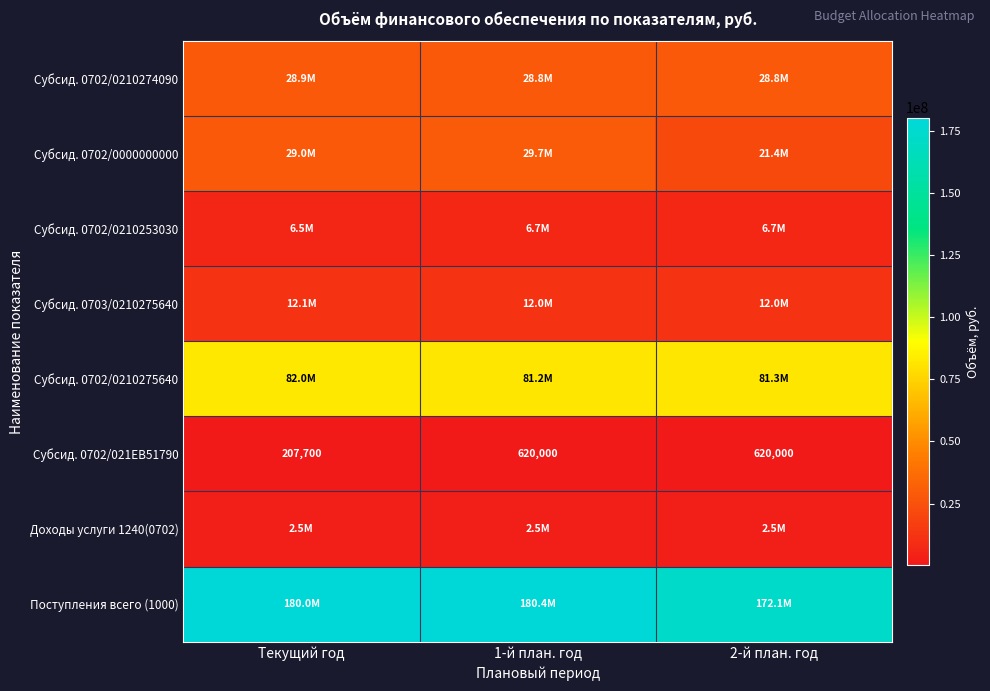

What is the approximate value of Субсид. 0702/021EB51790 at Текущий год?

207700